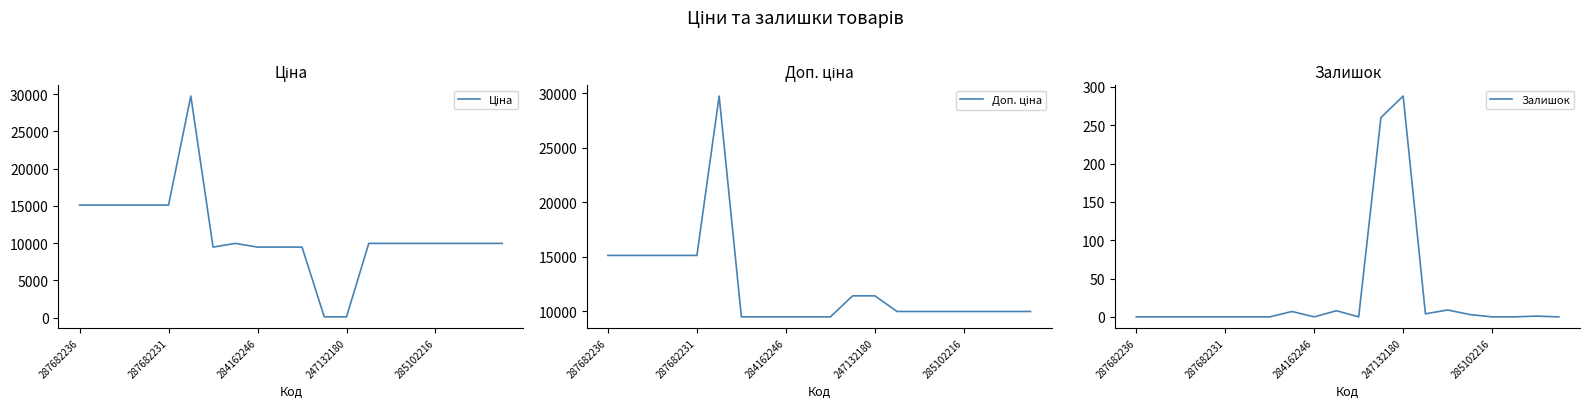

What is the spread (max minus min) of values at 5?

29747.2